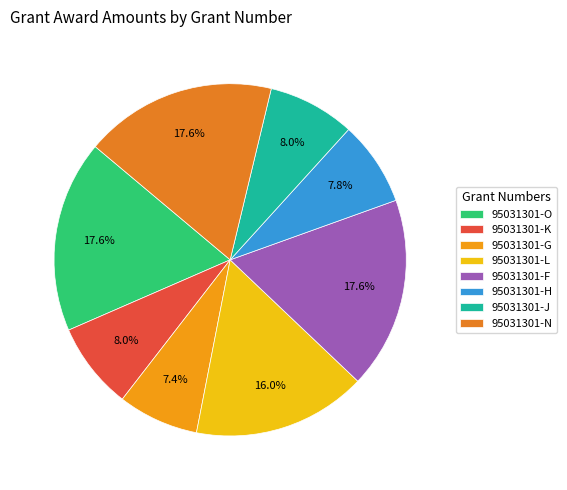

What is the largest slice in the pie chart?

95031301-O